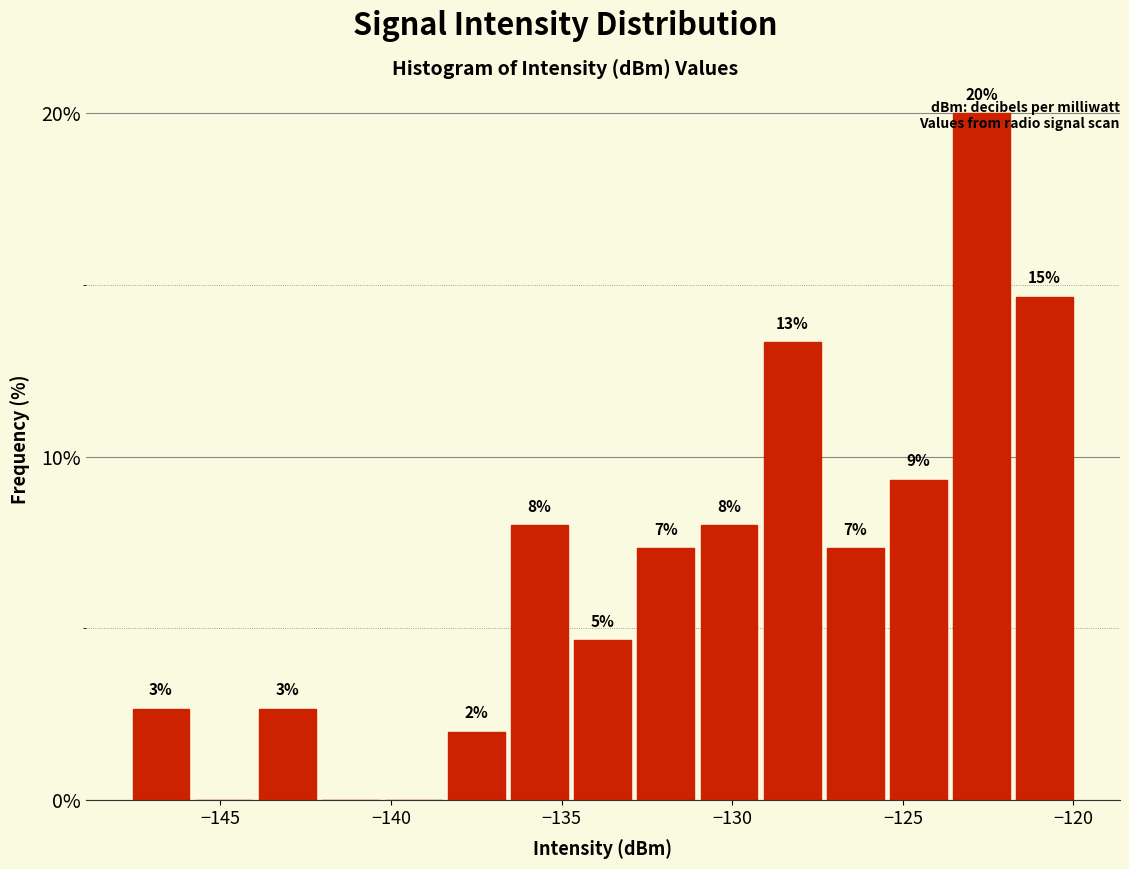

Read against the x-axis, roughly where is the centre of the tallest bar?

-122.5